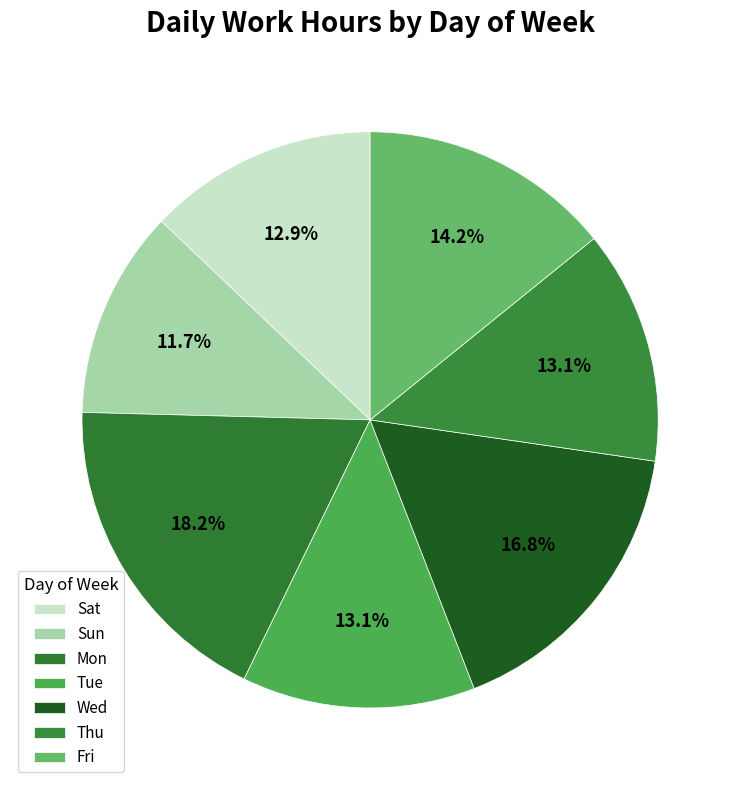

How many slices are in this pie chart?

7